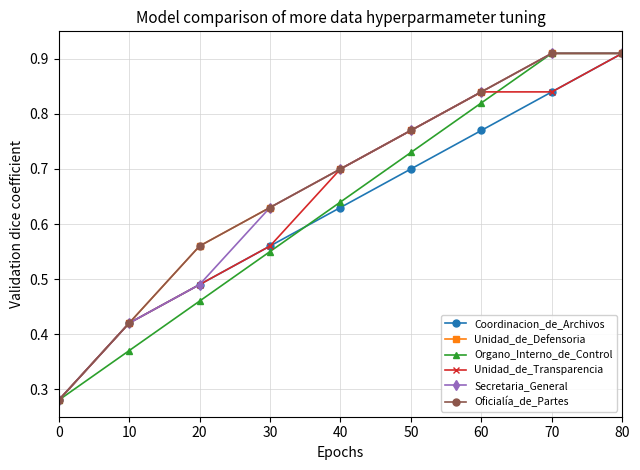

What value does the Oficialía_de_Partes series have at 40?

0.7